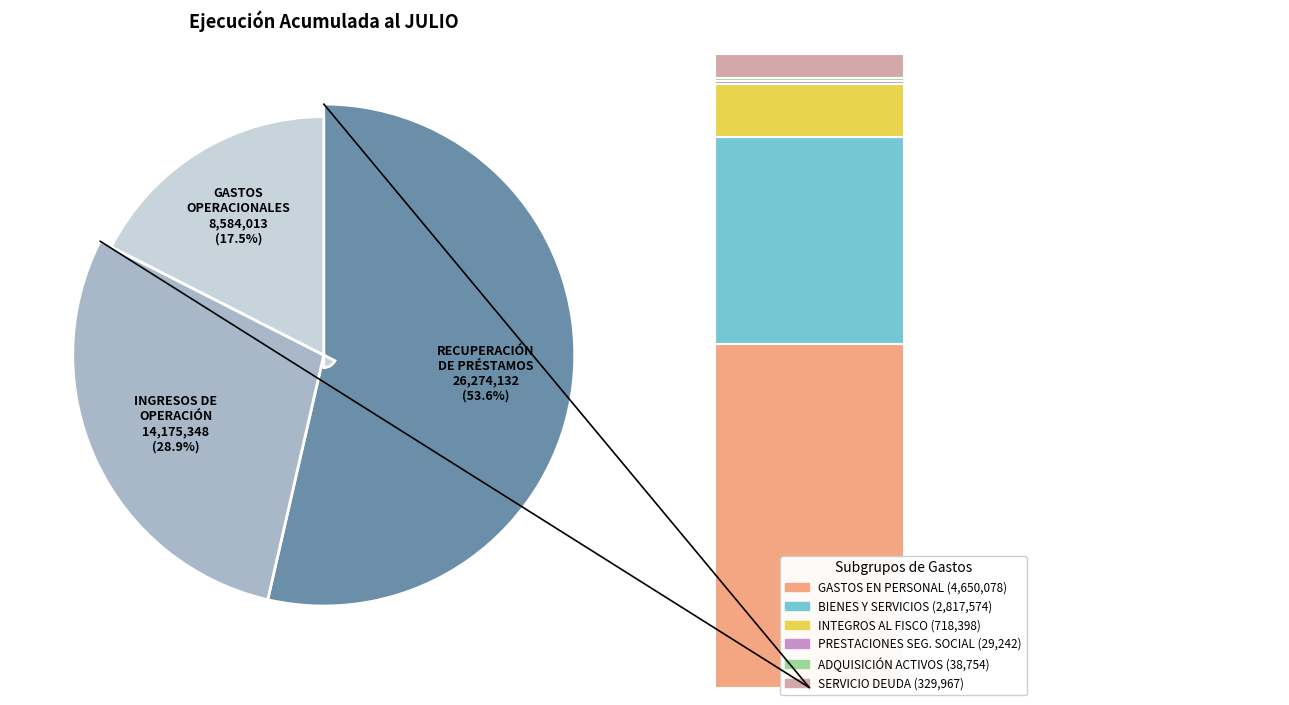

Between PRESTACIONES DE SEGURIDAD SOCIAL and BIENES Y SERVICIOS DE CONSUMO, which is larger?

BIENES Y SERVICIOS DE CONSUMO